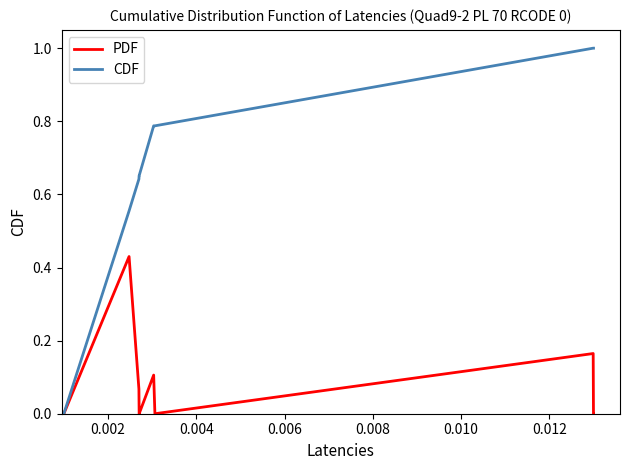

List the series in order of their overall mean, highest first.

CDF, PDF